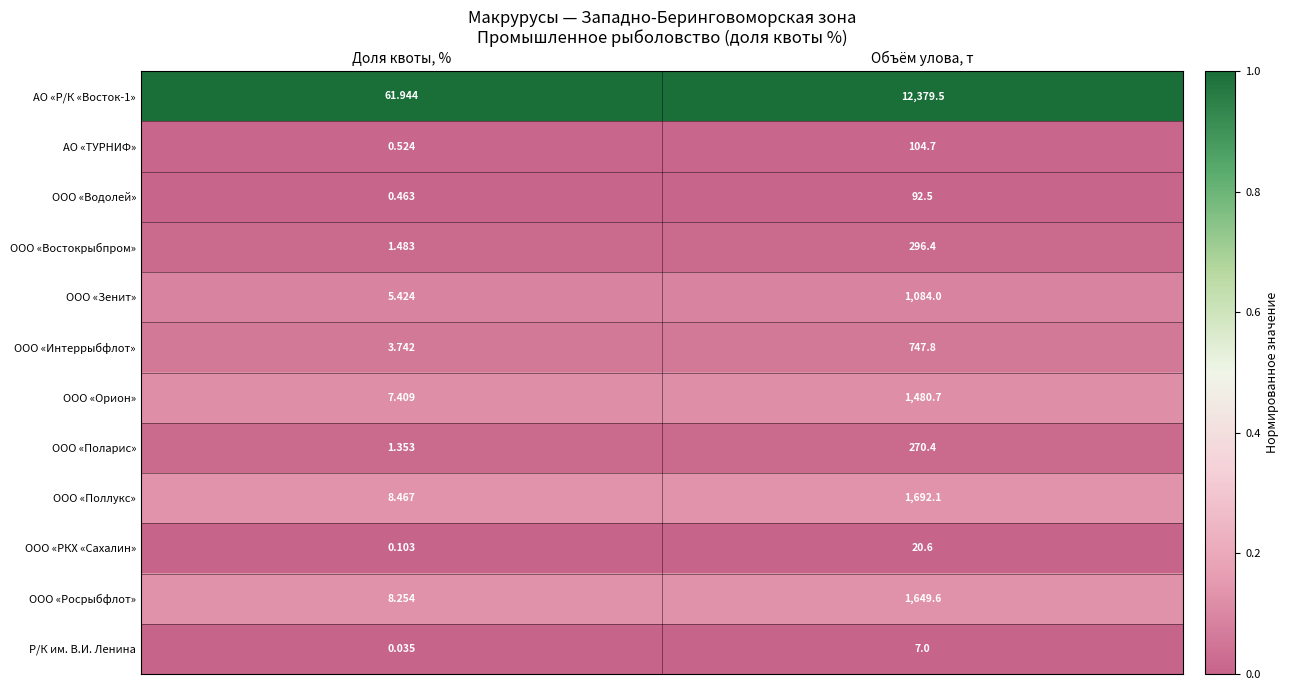

Count the number of categories in the chart.

2